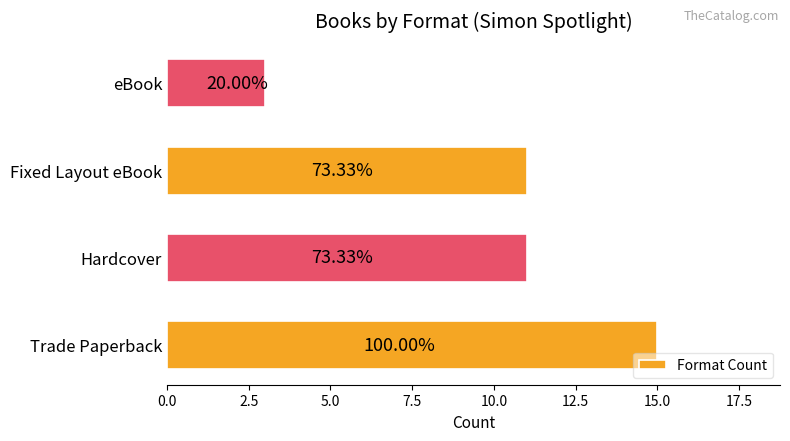

Does the chart contain any negative values?

No